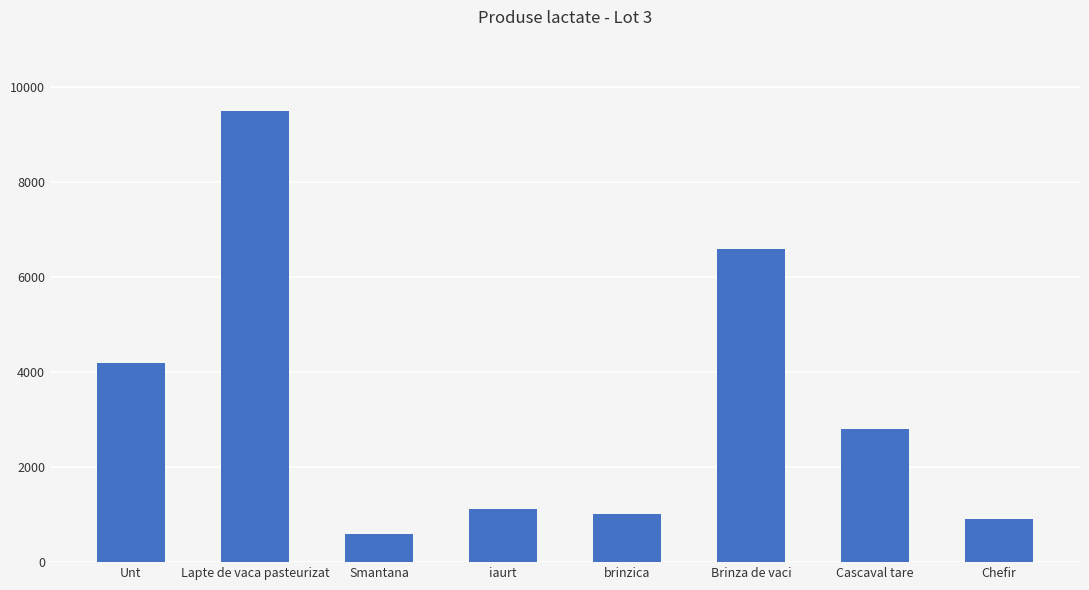

At which category does the chart reach its peak across all series?

Lapte de vaca pasteurizat